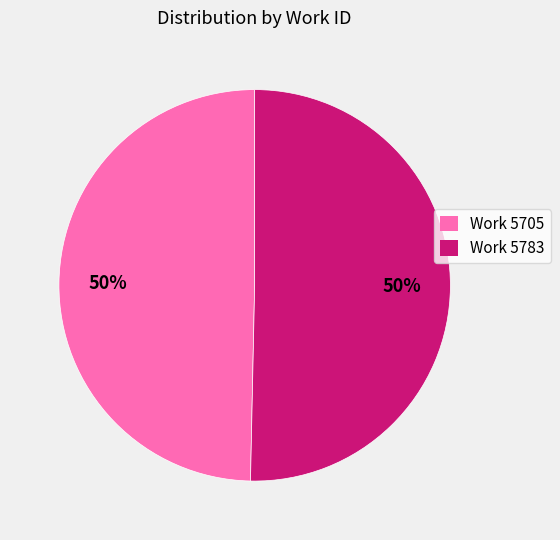

Combined, do Work 5705 and Work 5783 account for over 50%?

Yes